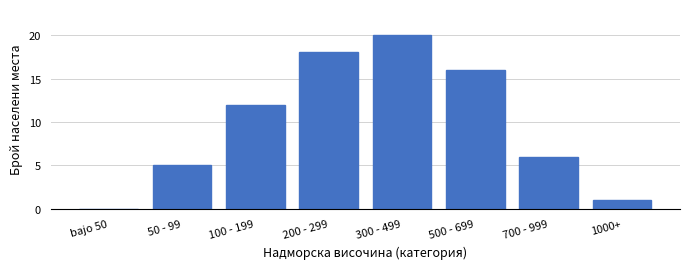

Reading right to left, list all the values displayed in this chart.

1000+=1	700 - 999=6	500 - 699=16	300 - 499=20	200 - 299=18	100 - 199=12	50 - 99=5	bajo 50=0